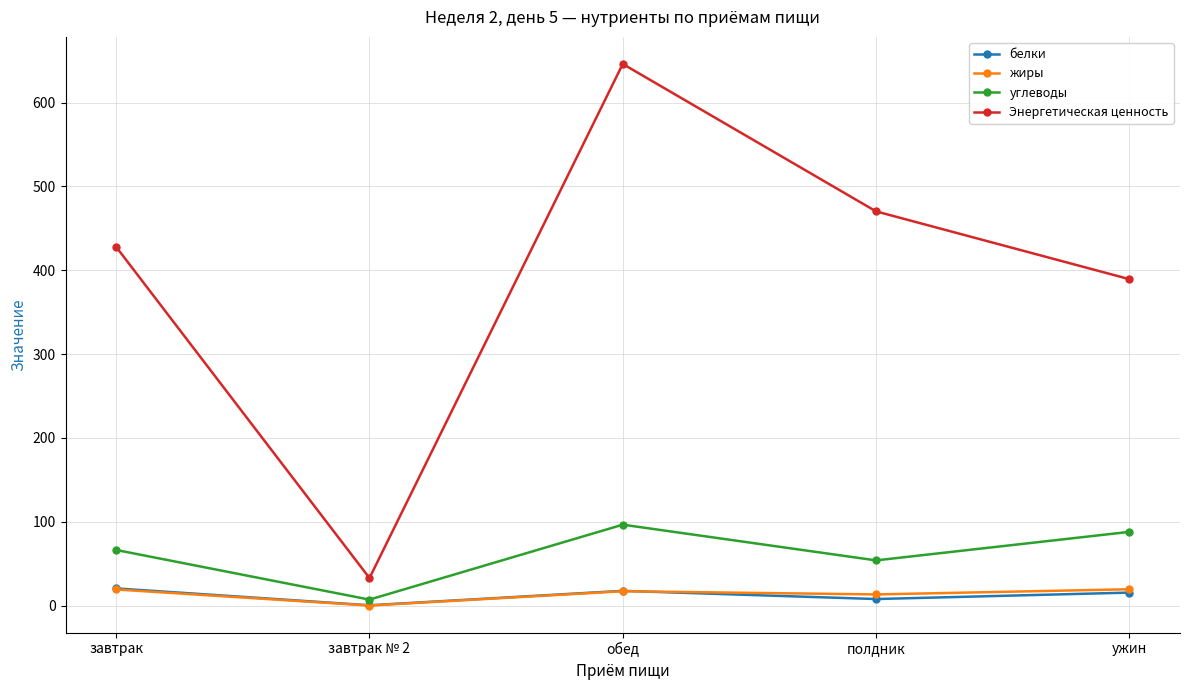

In углеводы, how many points are lower than both neighbors (excluding endpoints)?

2